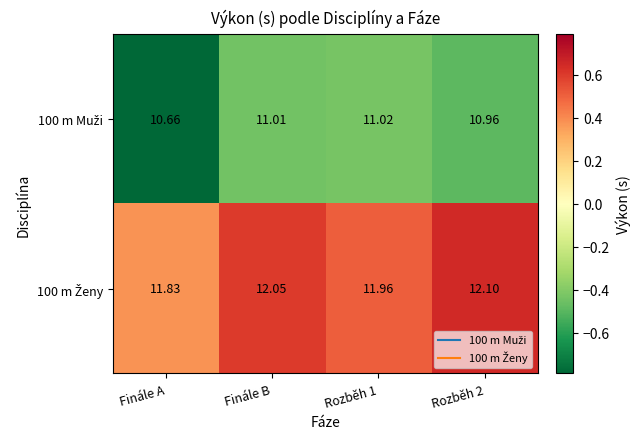

Which category has the lowest value across all series?

Finále A